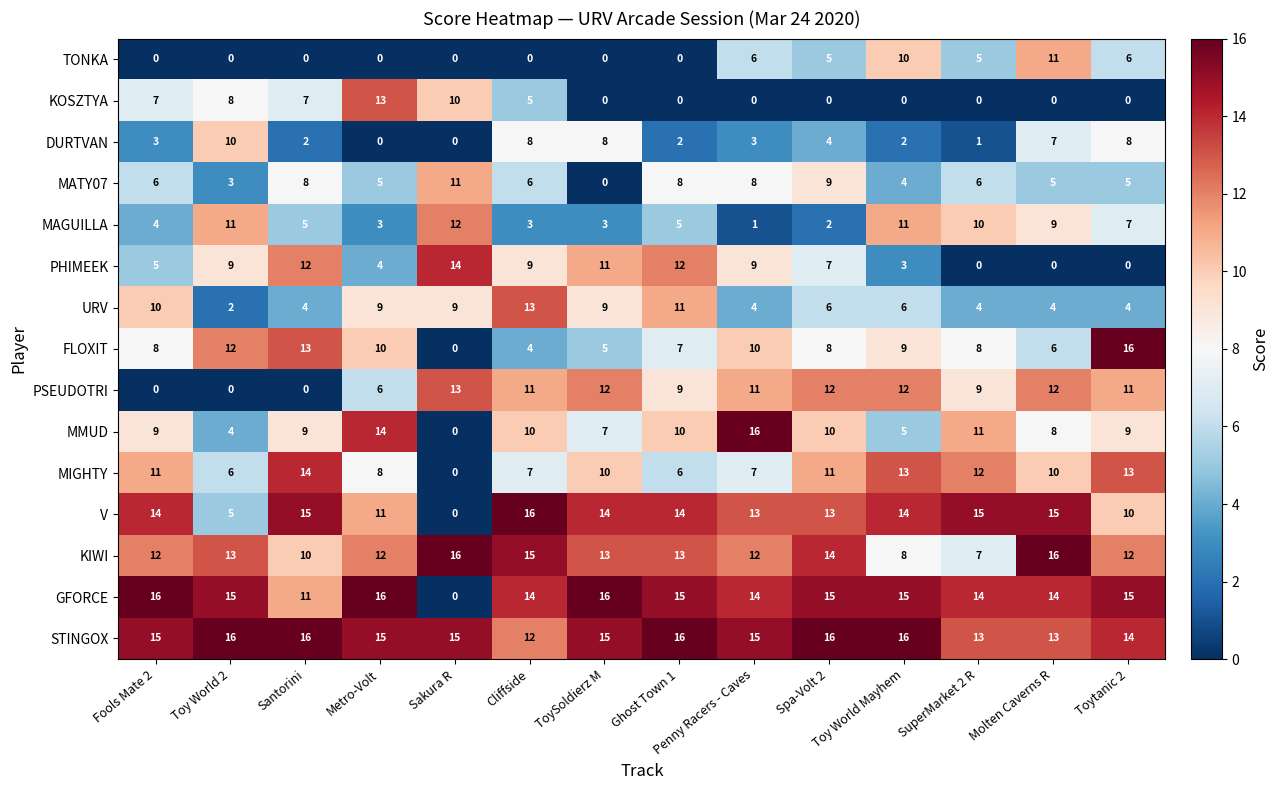

What is the approximate value of GFORCE at Spa-Volt 2?

15